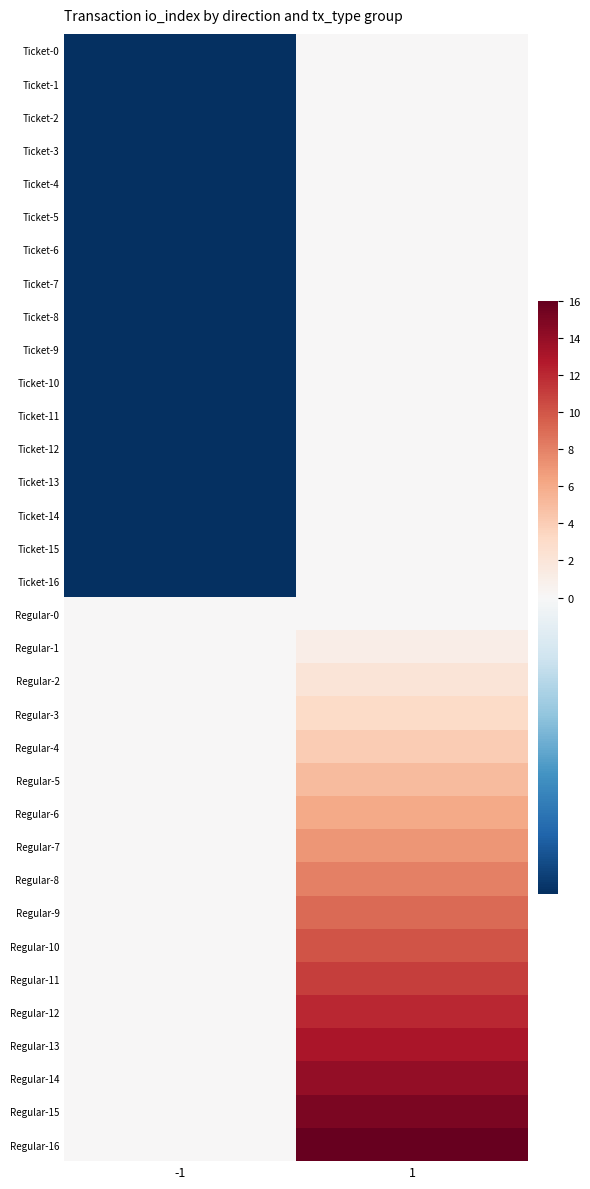

Which label corresponds to the smallest value in the chart?

-1